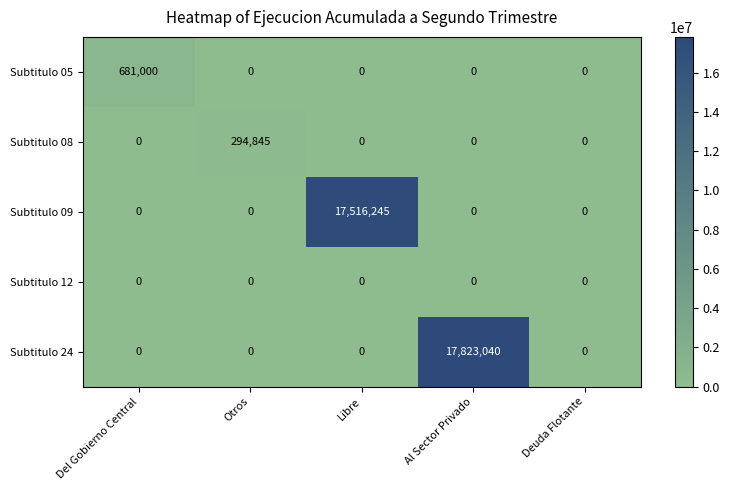

What is the difference between the highest and lowest values at Al Sector Privado?

17823040